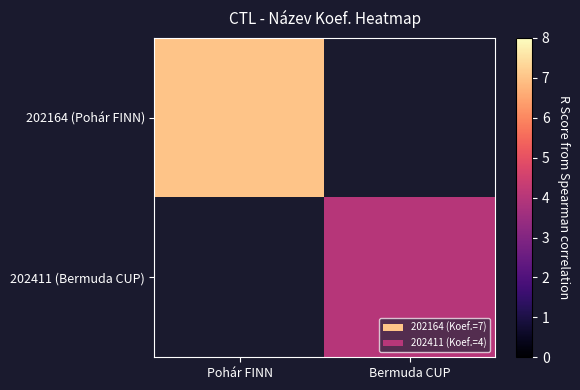

The value of 202411 (Bermuda CUP) at Bermuda CUP is 5.7. True or false?

False